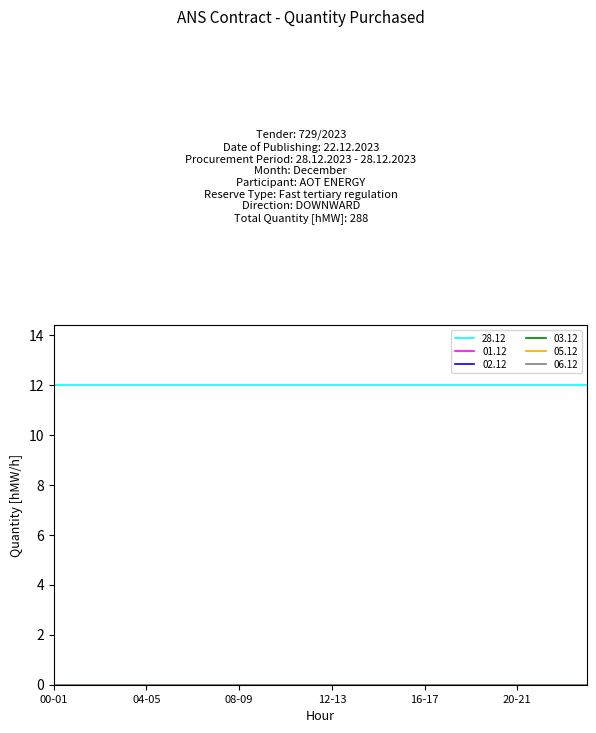

Does the chart have visible grid lines?

No